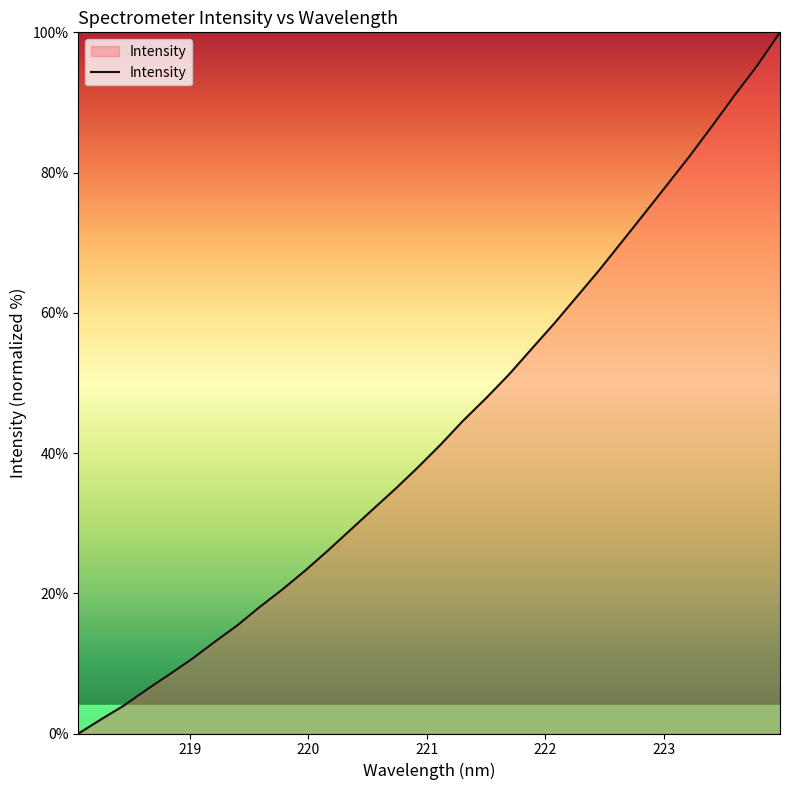

What is the greatest value displayed?

100.0